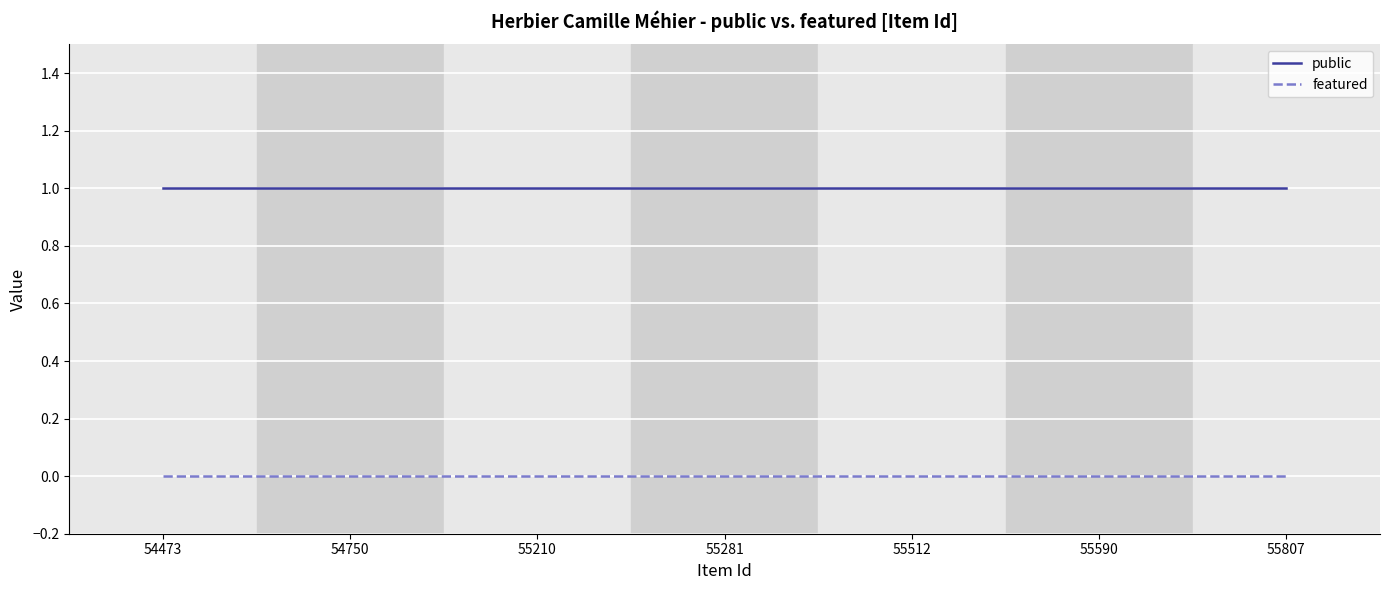

The value of public at 55807 is 1. True or false?

True